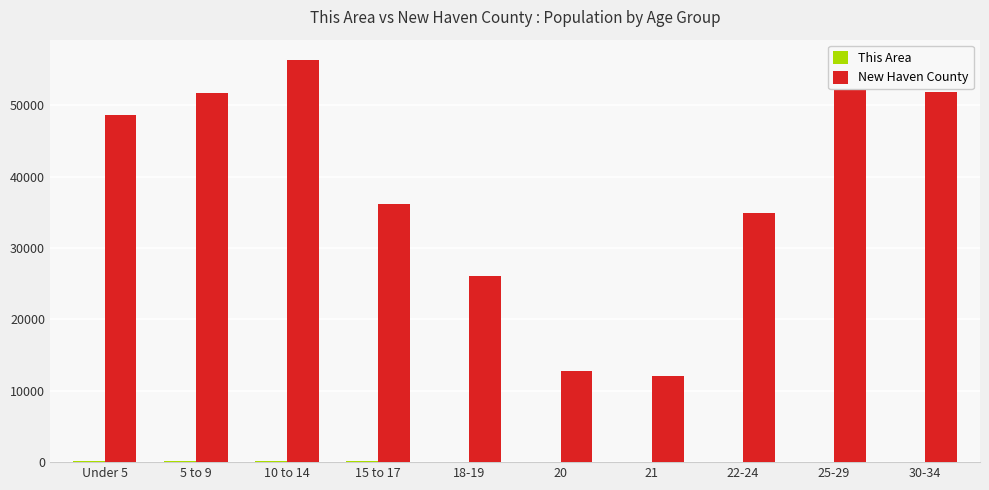

Which series has the largest total across all categories?

New Haven County